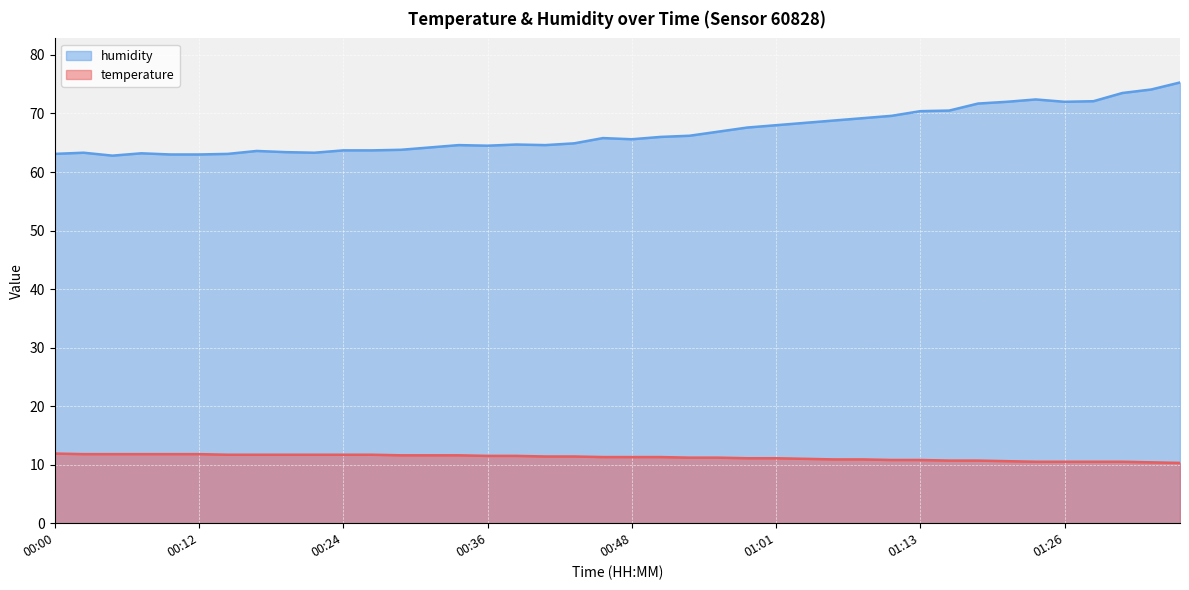

Which label corresponds to the smallest value in the chart?

01:37